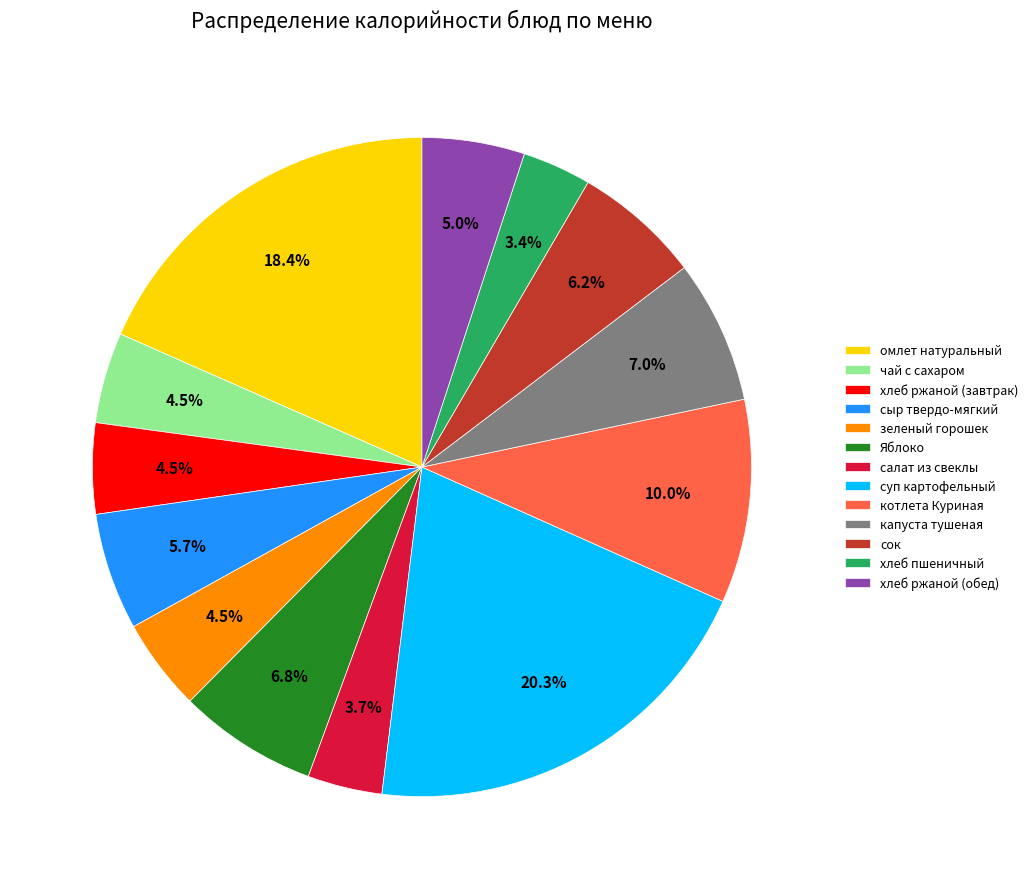

Is the sum of хлеб ржаной (завтрак) and сыр твердо-мягкий greater than half?

No